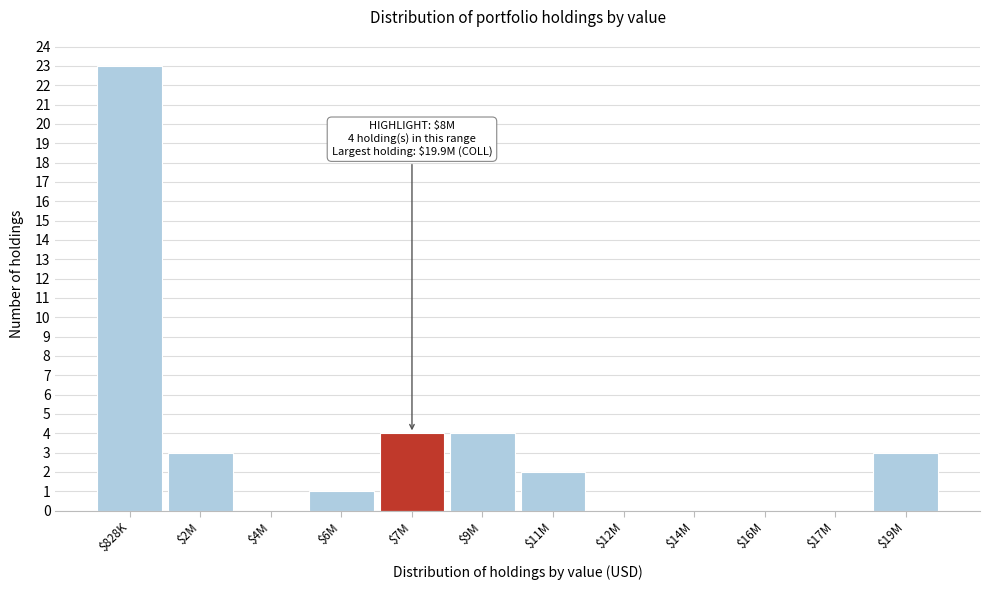

Which label corresponds to the largest value in the chart?

$828K